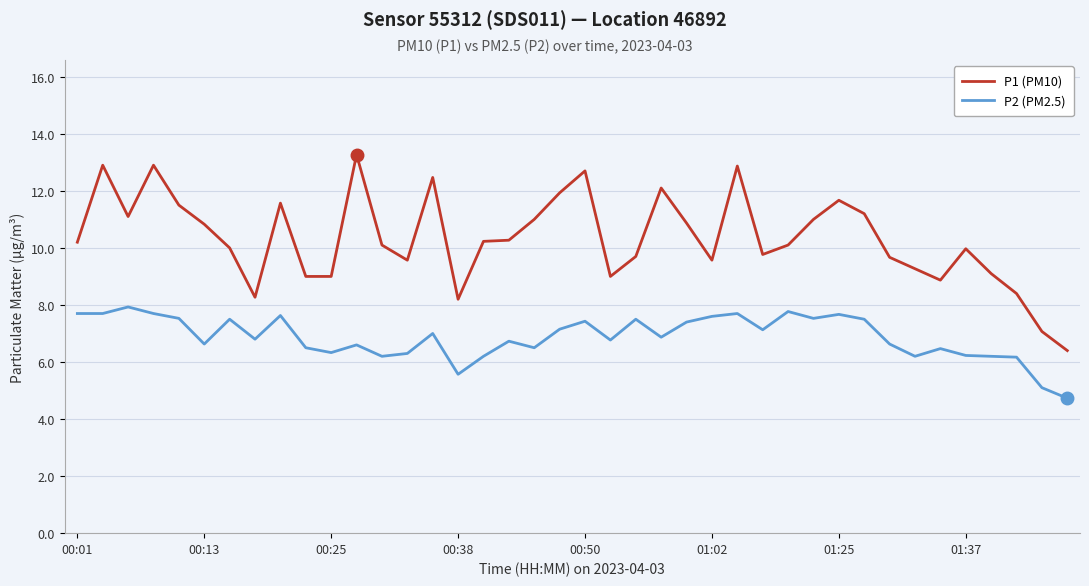

True or false: P1 (PM10) and P2 (PM2.5) cross at least once.

False